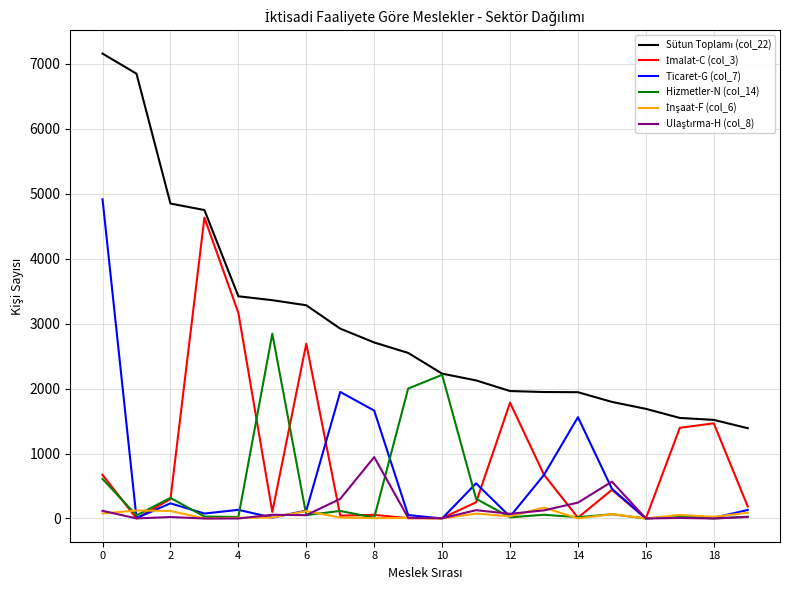

What is the maximum value shown in the chart?

7158